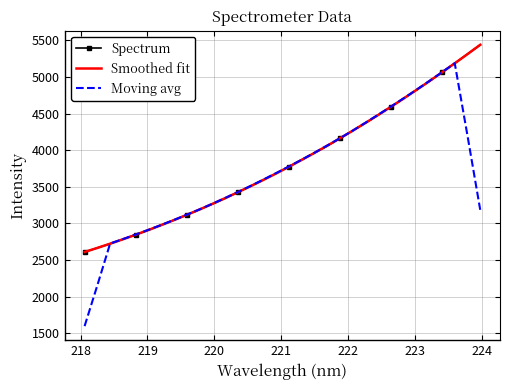

True or false: Spectrum has more than 2 interior local peaks.

False